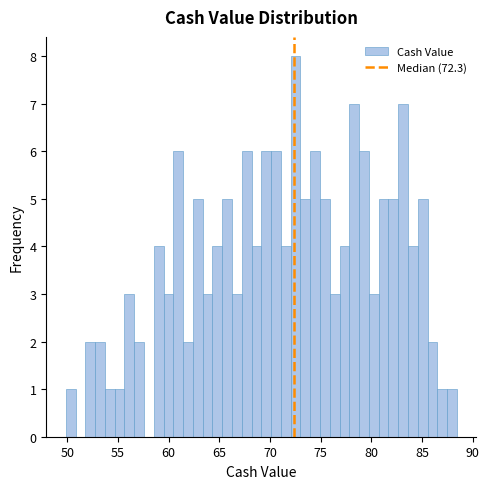

Read against the x-axis, roughly where is the centre of the tallest bar?

72.5